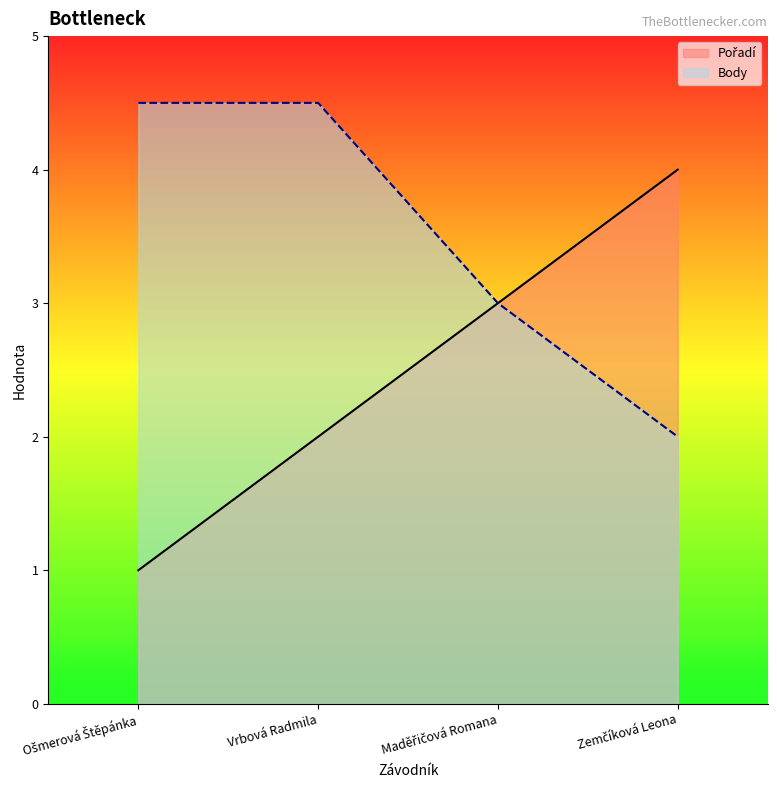

List the labels in order of Body value, smallest first.

Zemčíková Leona, Maděřičová Romana, Ošmerová Štěpánka, Vrbová Radmila